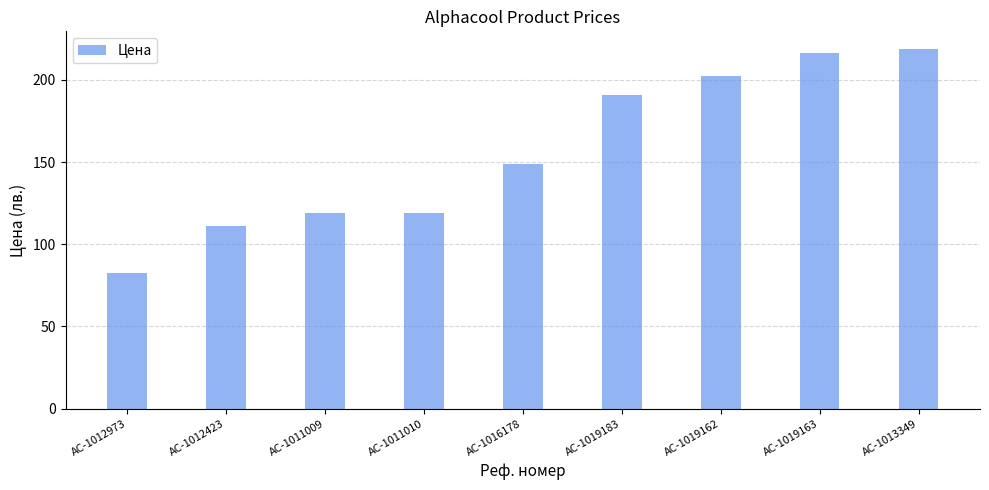

Reading left to right, list all the values displayed in this chart.

82.6	110.9	119.2	119.2	148.6	190.5	202.6	216.3	218.6